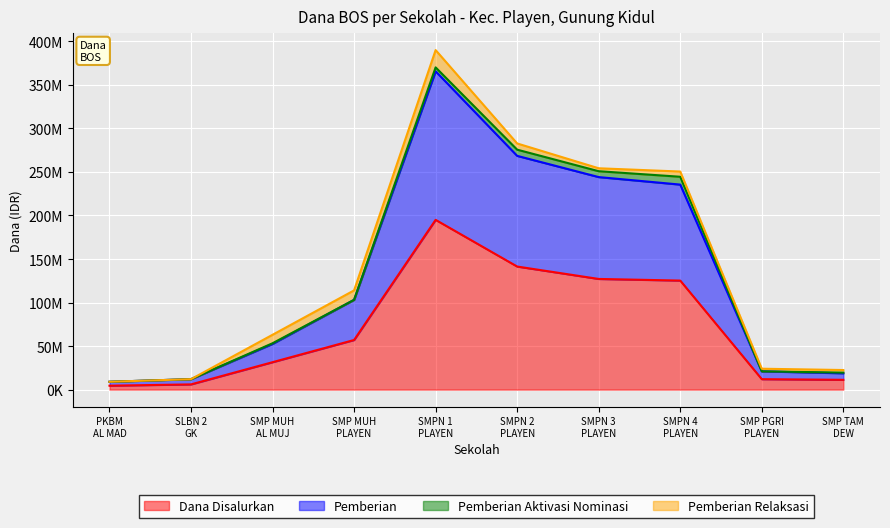

What is the difference between the maximum and minimum values in the Dana Disalurkan series?

190500000